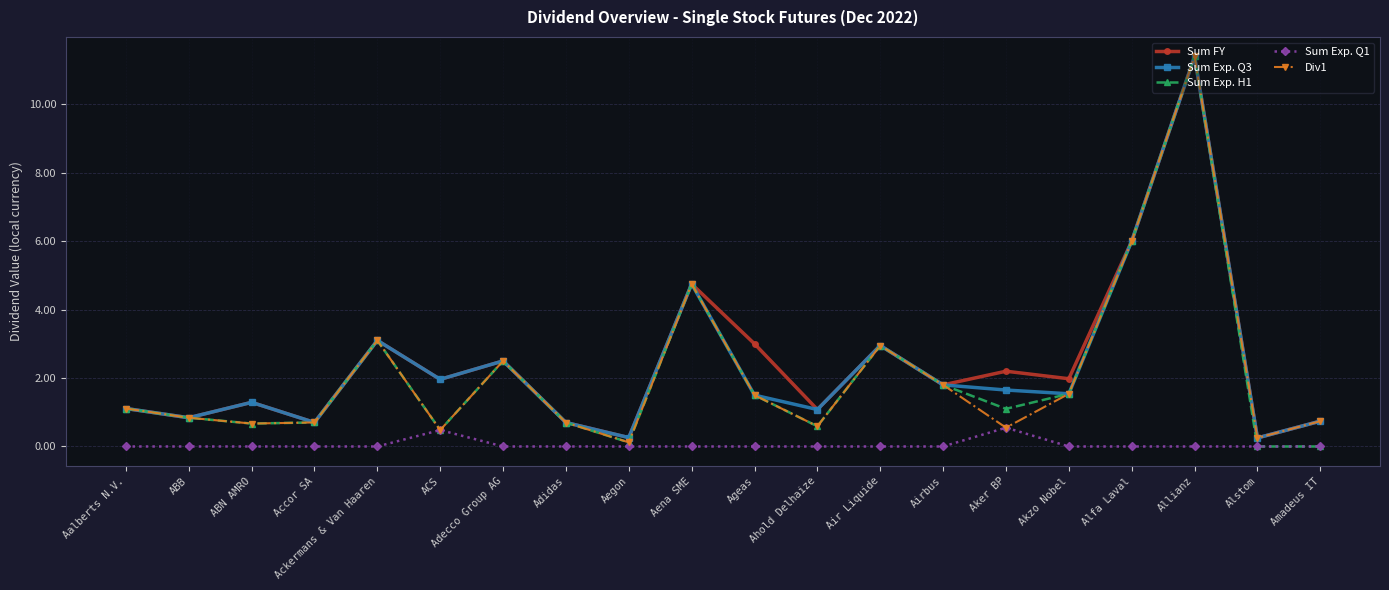

What are all the series names shown in the legend?

Sum FY, Sum Exp. Q3, Sum Exp. H1, Sum Exp. Q1, Div1